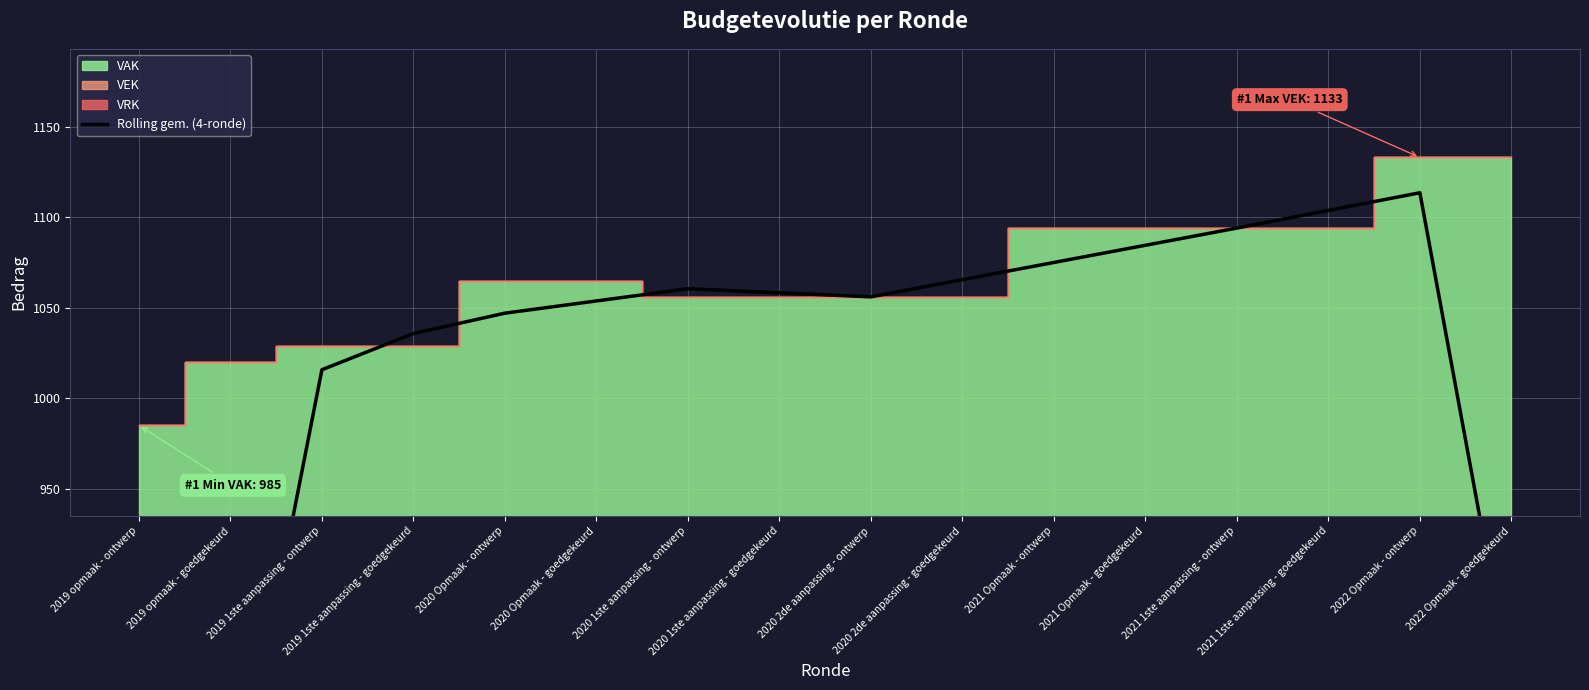

Where does the data first go above 1058?

2020 1ste aanpassing - ontwerp